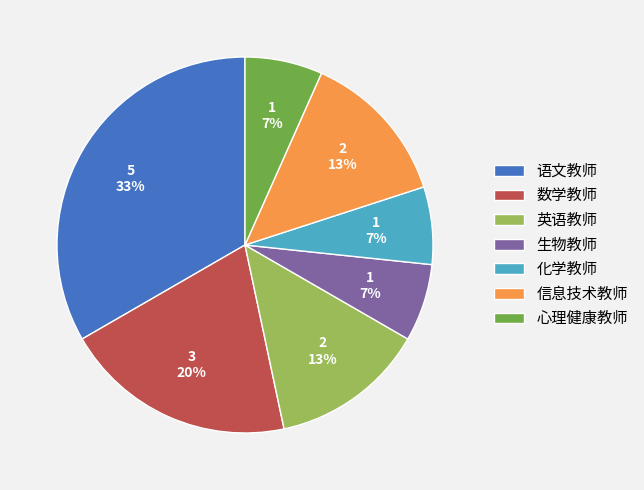

To the nearest percent, what is the average slice percentage?

14%